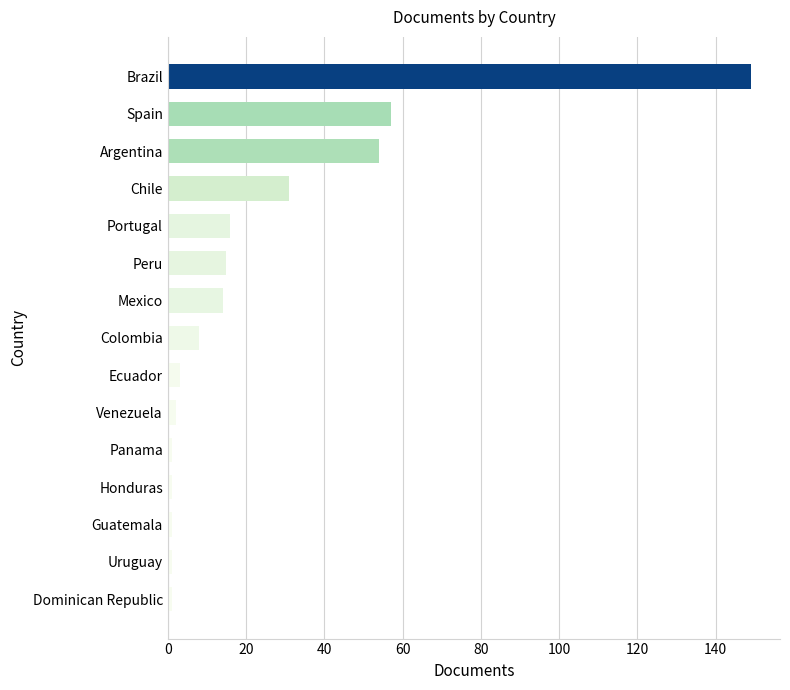

The value at Mexico is 25. True or false?

False